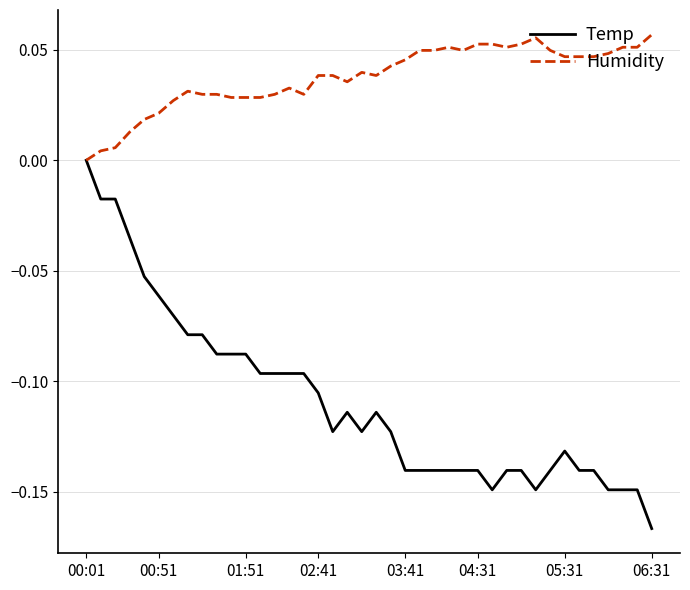

Which series has the largest total across all categories?

Humidity